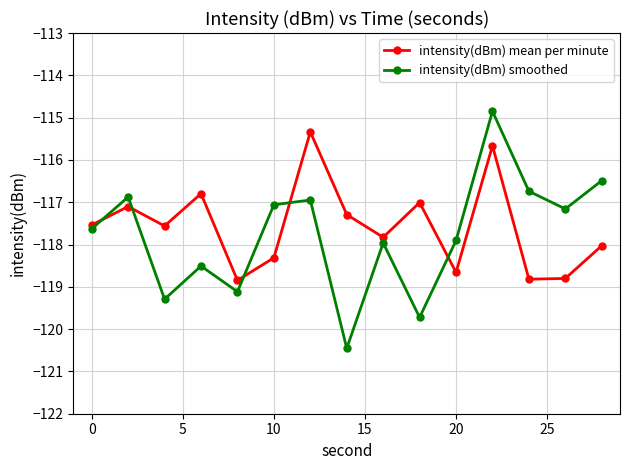

How many data points does each series have?

15